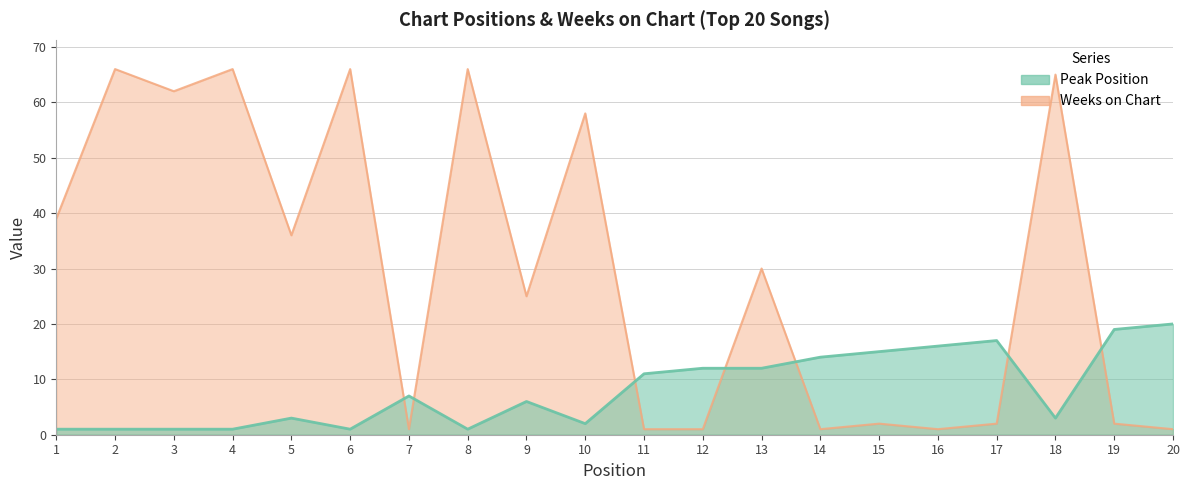

Which category has the highest value in the Weeks on Chart series?

2